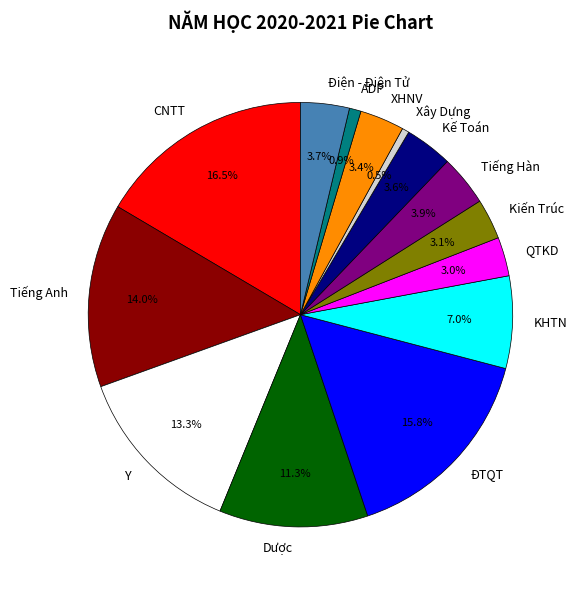

What is the largest slice in the pie chart?

CNTT